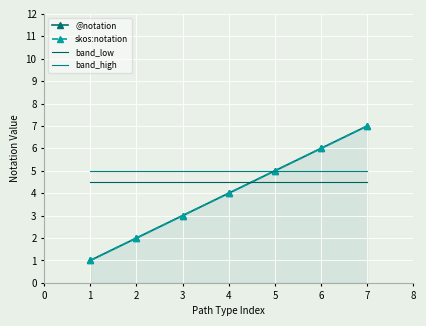

True or false: skos:notation has more than 0 interior local peaks.

False